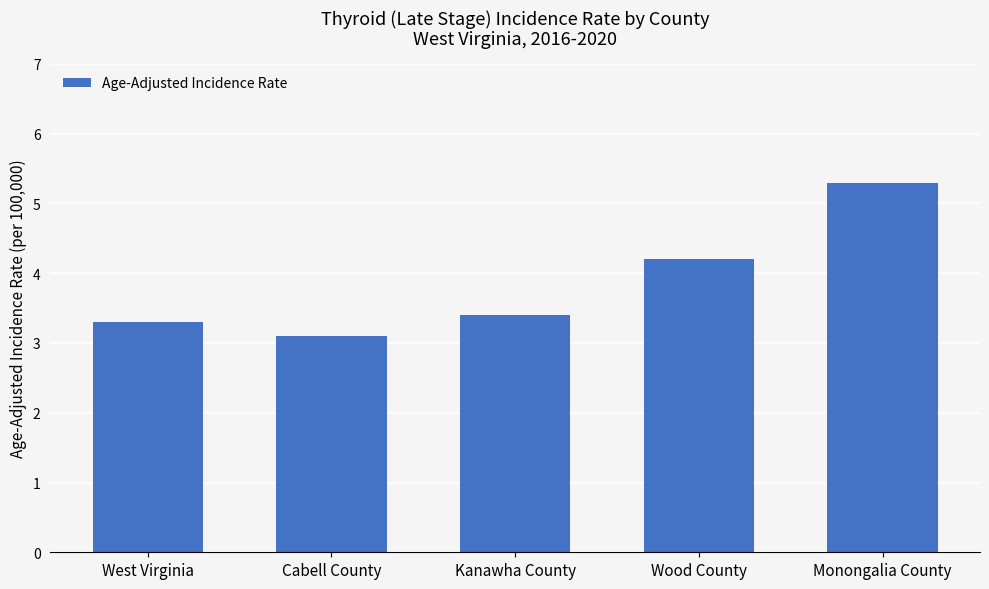

What is the difference between the maximum and minimum values?

2.2